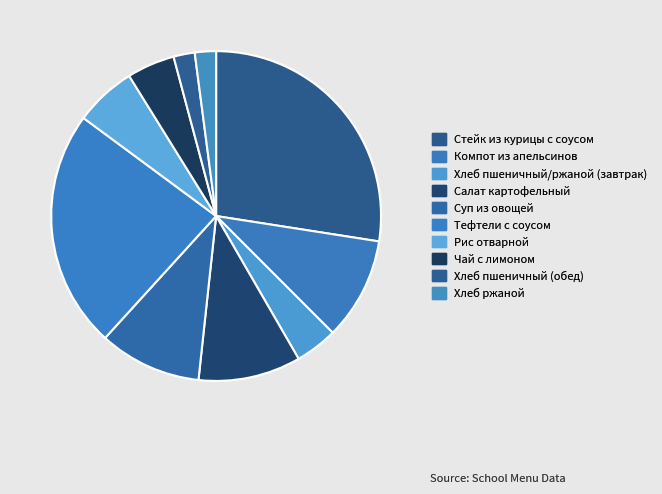

Rank the categories by value from highest to lowest.

Стейк из курицы с соусом, Тефтели с соусом, Компот из апельсинов, Салат картофельный, Суп из овощей, Рис отварной, Чай с лимоном, Хлеб пшеничный/ржаной (завтрак), Хлеб пшеничный (обед), Хлеб ржаной